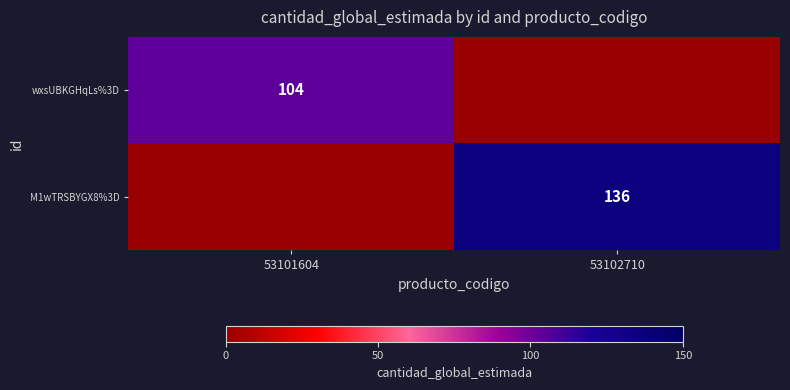

What is the maximum value shown in the chart?

136